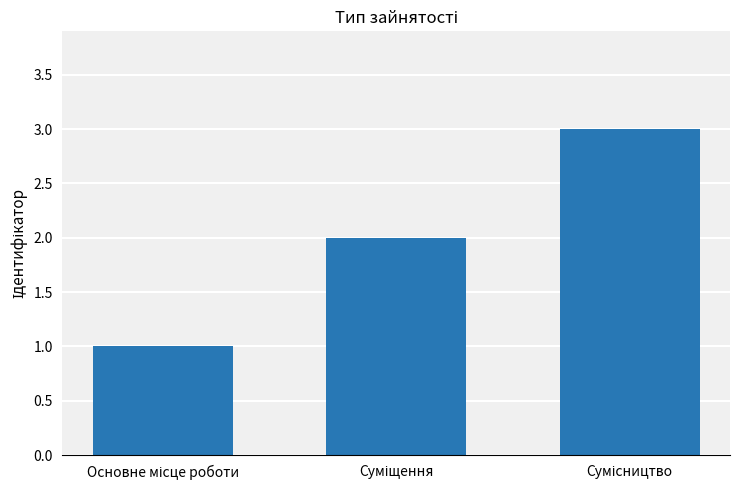

What is the greatest value displayed?

3